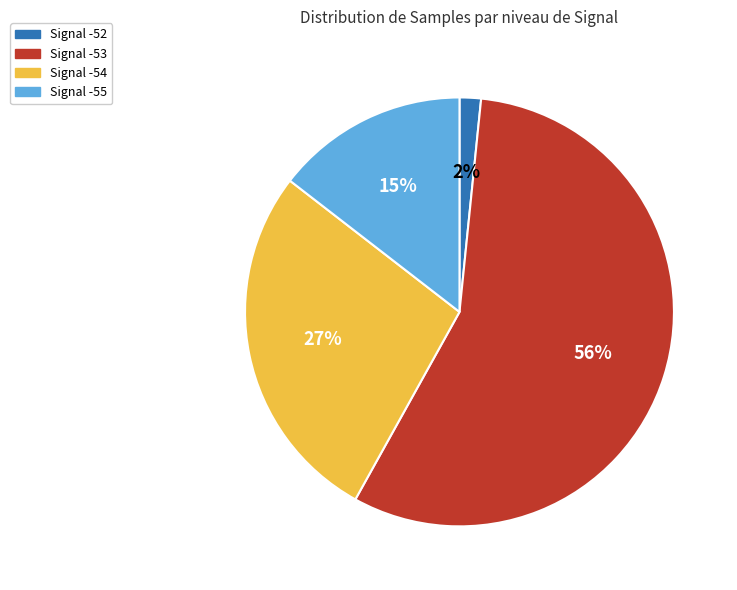

To the nearest percent, what is the average slice percentage?

25%